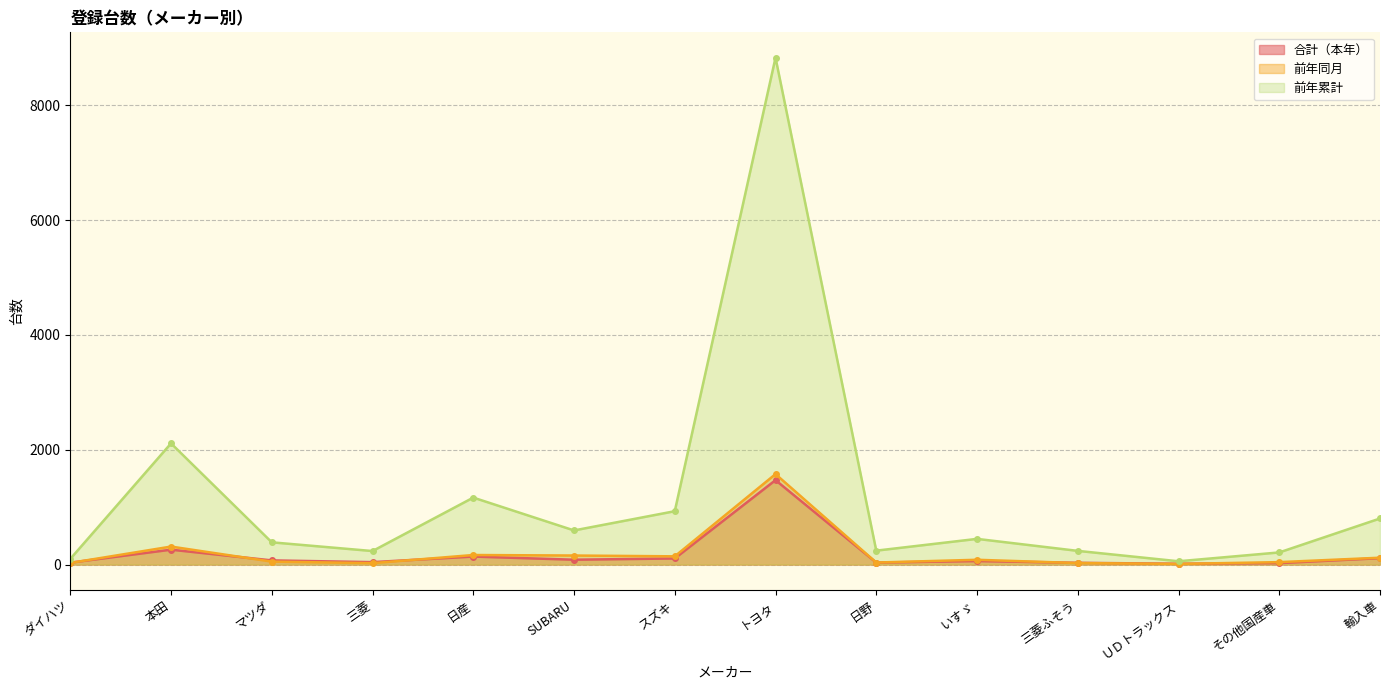

Rank the categories by 前年累計 value from highest to lowest.

トヨタ, 本田, 日産, スズキ, 輸入車, SUBARU, いすゞ, マツダ, 日野, 三菱ふそう, 三菱, その他国産車, ダイハツ, ＵＤトラックス